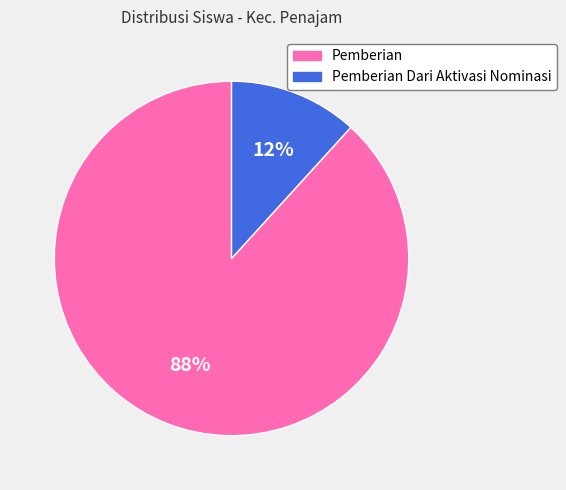

Which category has the biggest portion of the pie?

Pemberian